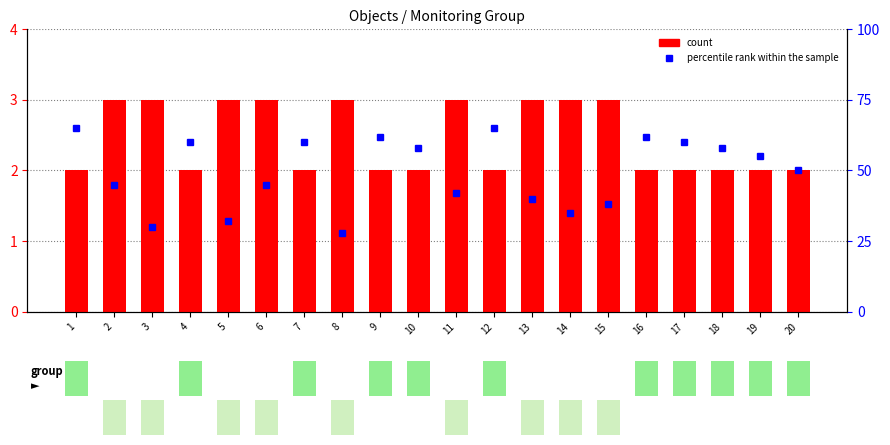

At 5, list the series in order from largest to smallest.

percentile rank within the sample, count